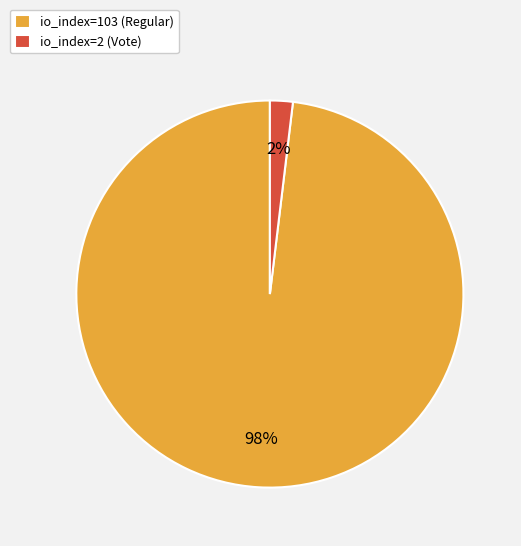

Rank the categories by value from highest to lowest.

io_index=103 (Regular), io_index=2 (Vote)